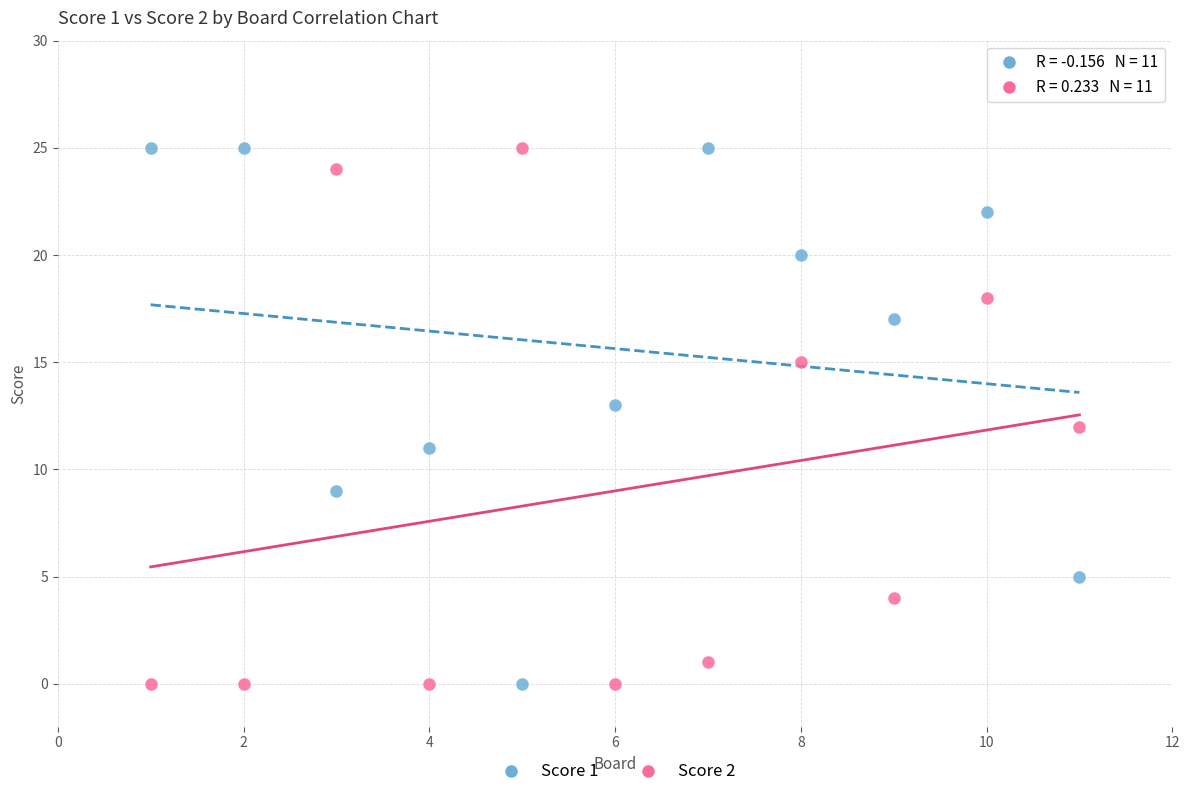

Across all data points, what is the range of Y values (max minus min)?

25